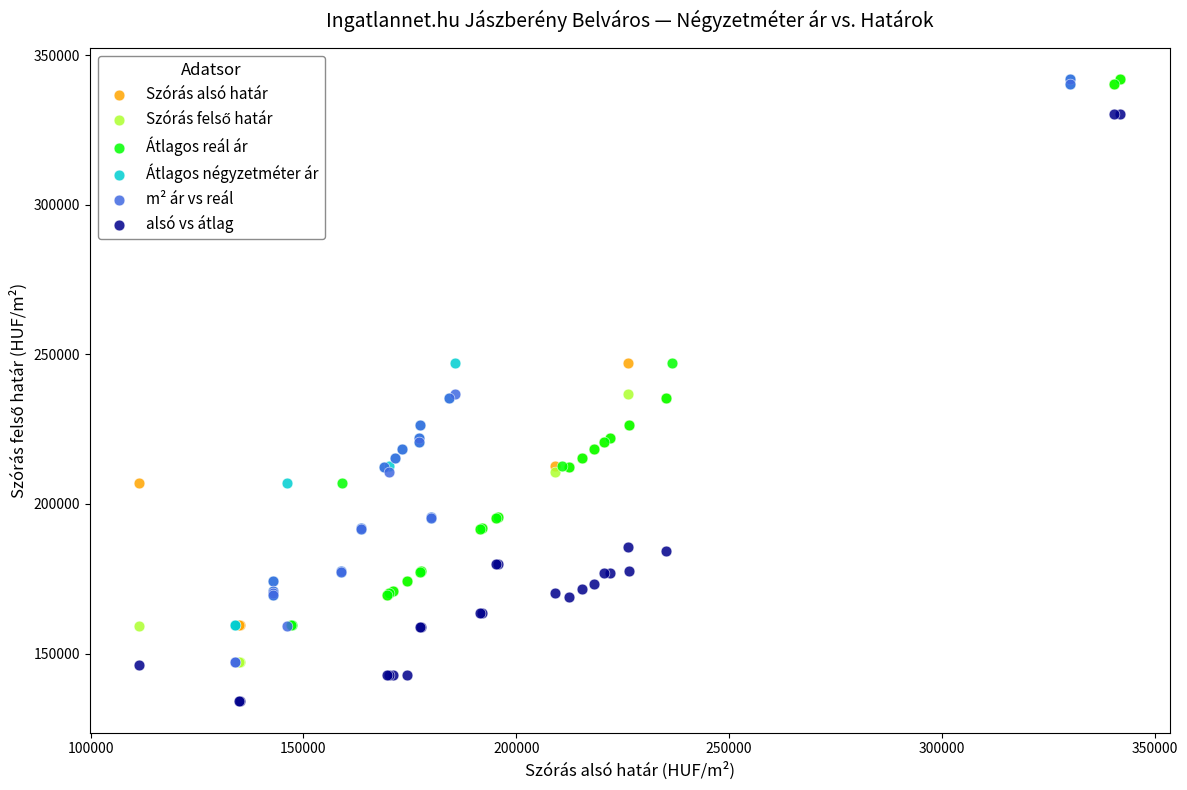

Which series contains the lowest Y value?

alsó vs átlag